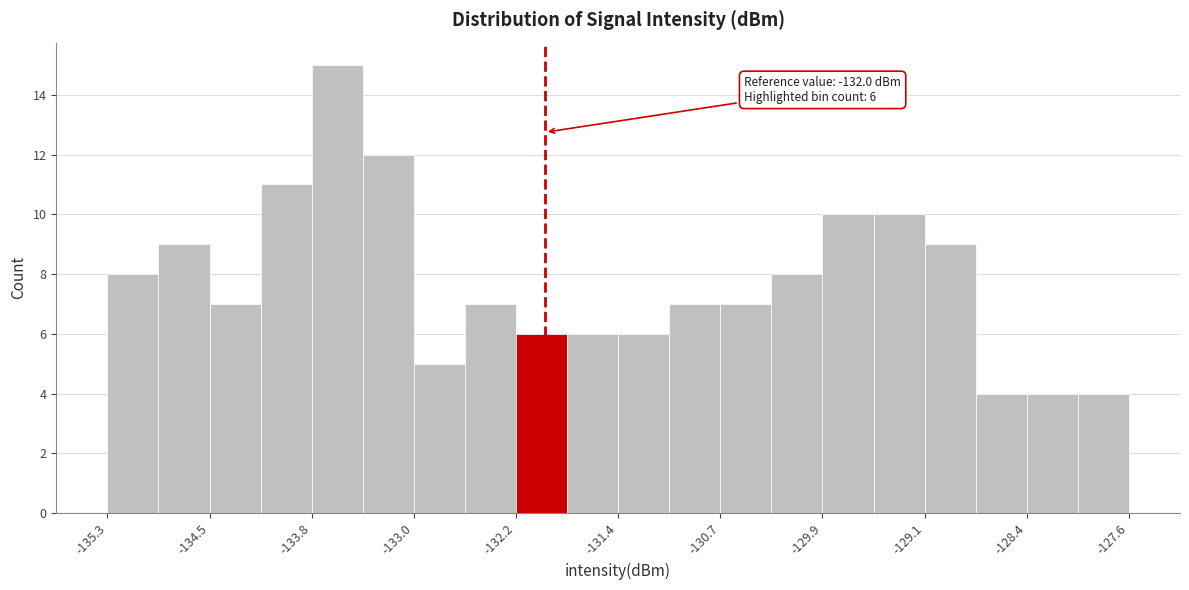

Read against the x-axis, roughly where is the centre of the tallest bar?

-133.6